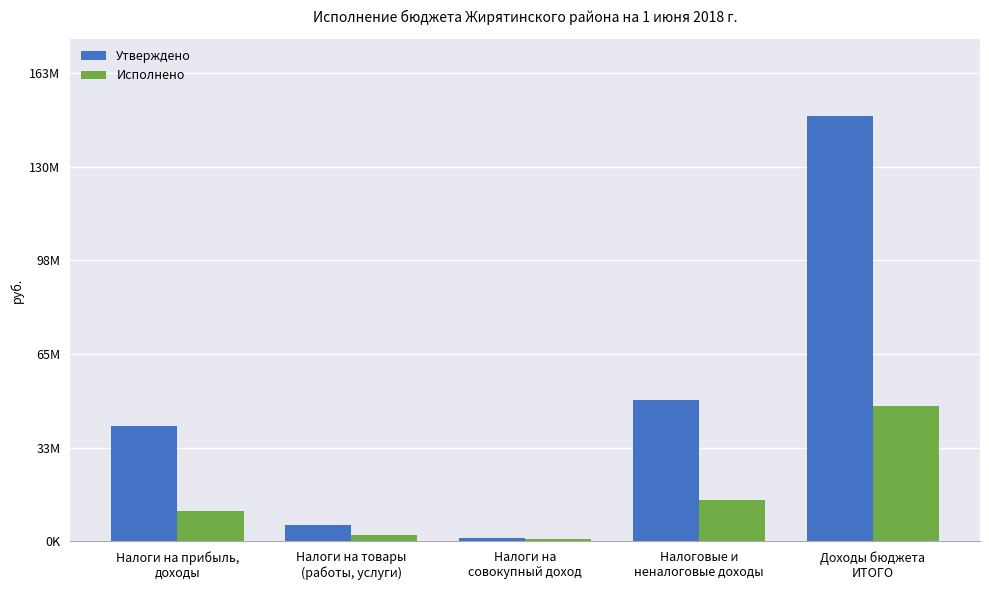

At which category is the sum across all series the highest?

Доходы бюджета
ИТОГО